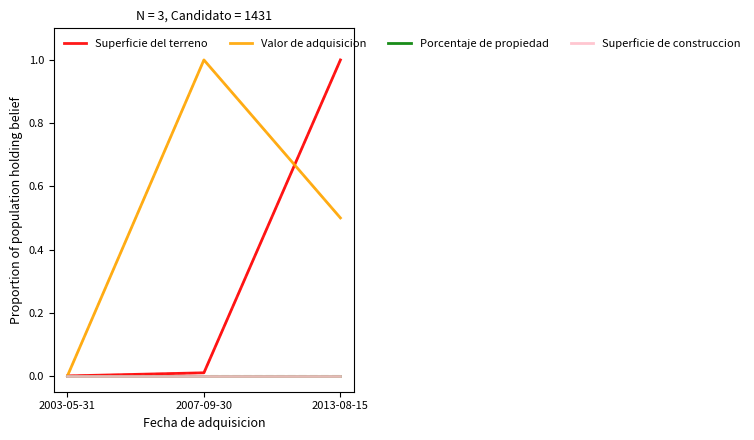

Which series changed the most between 2007-09-30 and 2013-08-15?

Superficie del terreno